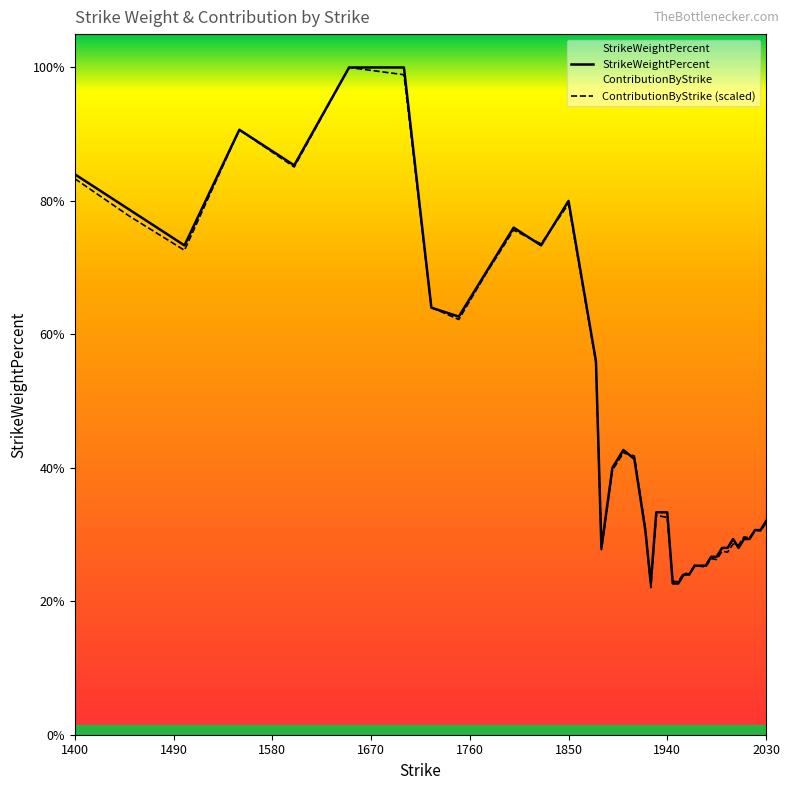

List the series in order of their overall mean, highest first.

StrikeWeightPercent, ContributionByStrike (scaled)